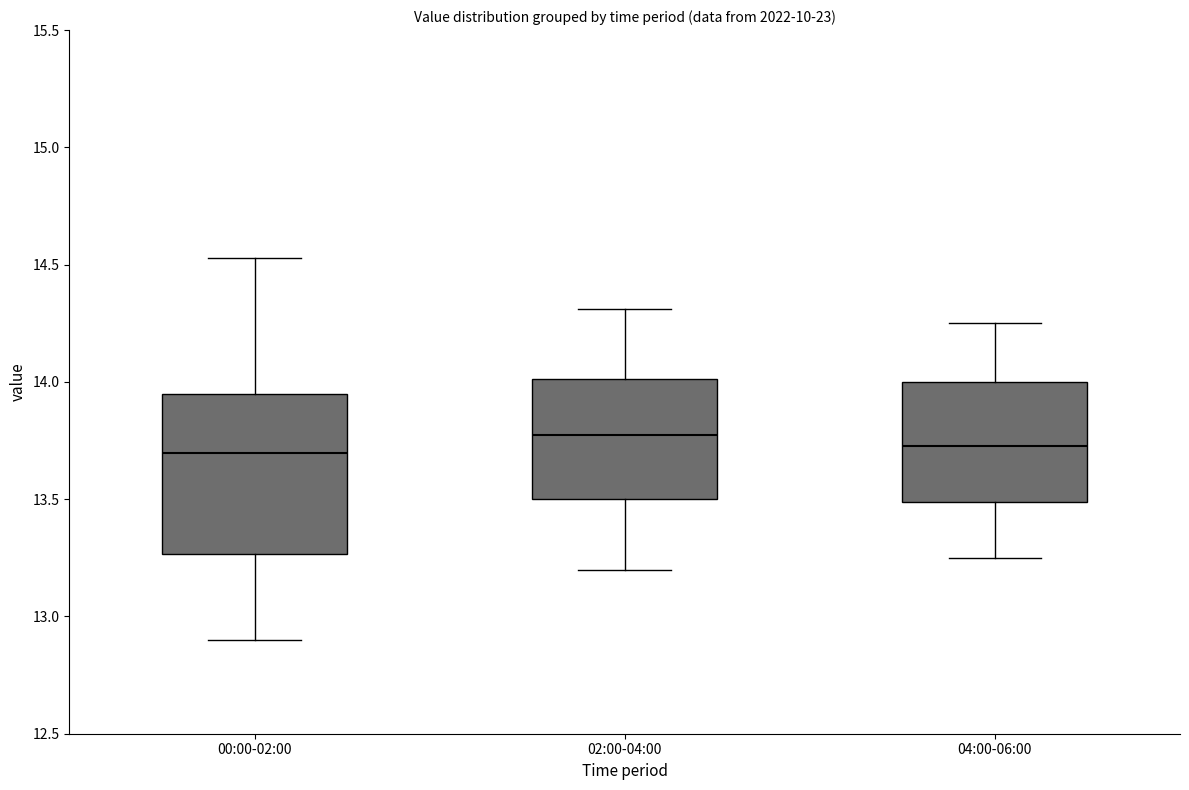

Reading left to right, read every box against the y-axis: the position of its median line, the range the box covers, and the ends of its whiskers. The values are not printed on the chart, so give them approximately, as read against the axis.

00:00-02:00: median 13.70, box 13.25 to 13.95, whiskers 12.90 to 14.55
02:00-04:00: median 13.80, box 13.50 to 14.00, whiskers 13.20 to 14.30
04:00-06:00: median 13.75, box 13.50 to 14.00, whiskers 13.25 to 14.25